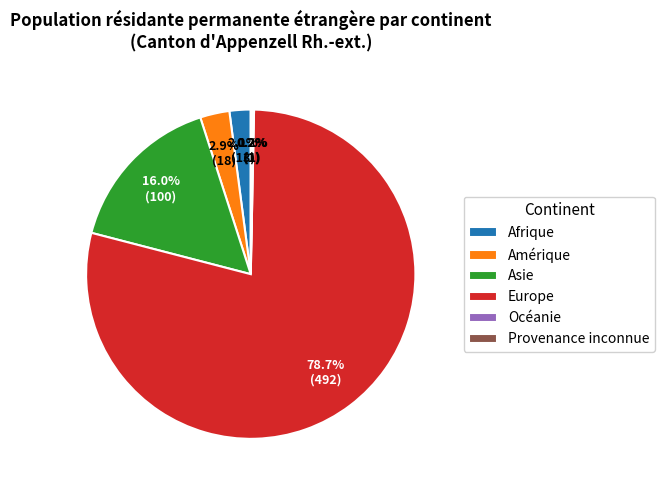

Which slice is the largest?

Europe